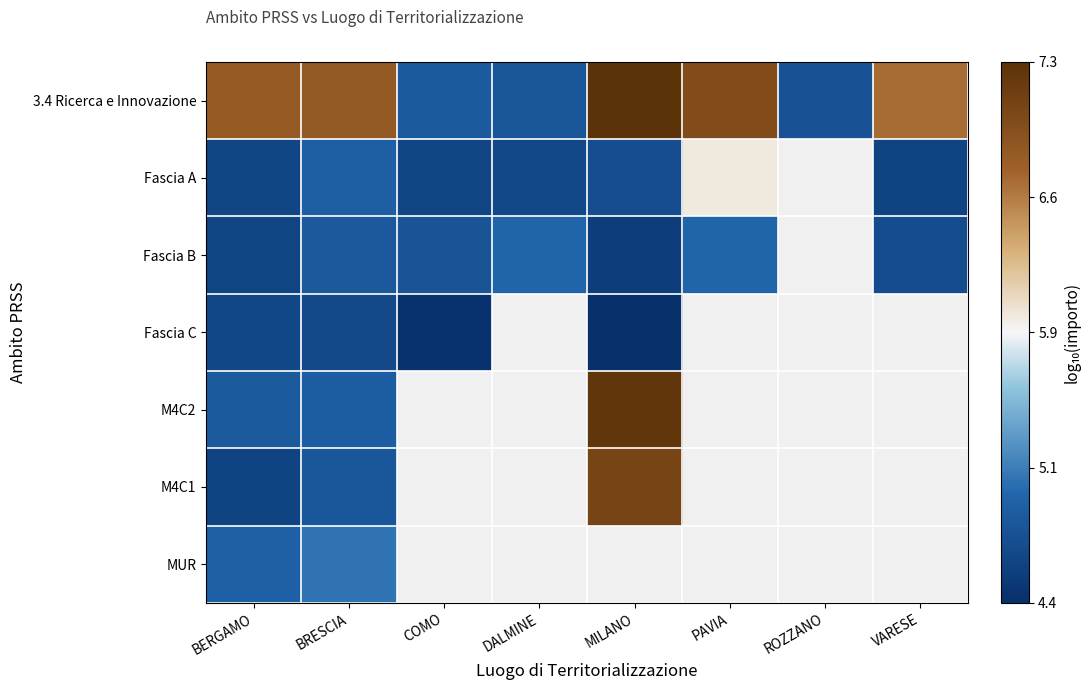

What is the difference between the second highest and minimum values in the Fascia B series?

0.4